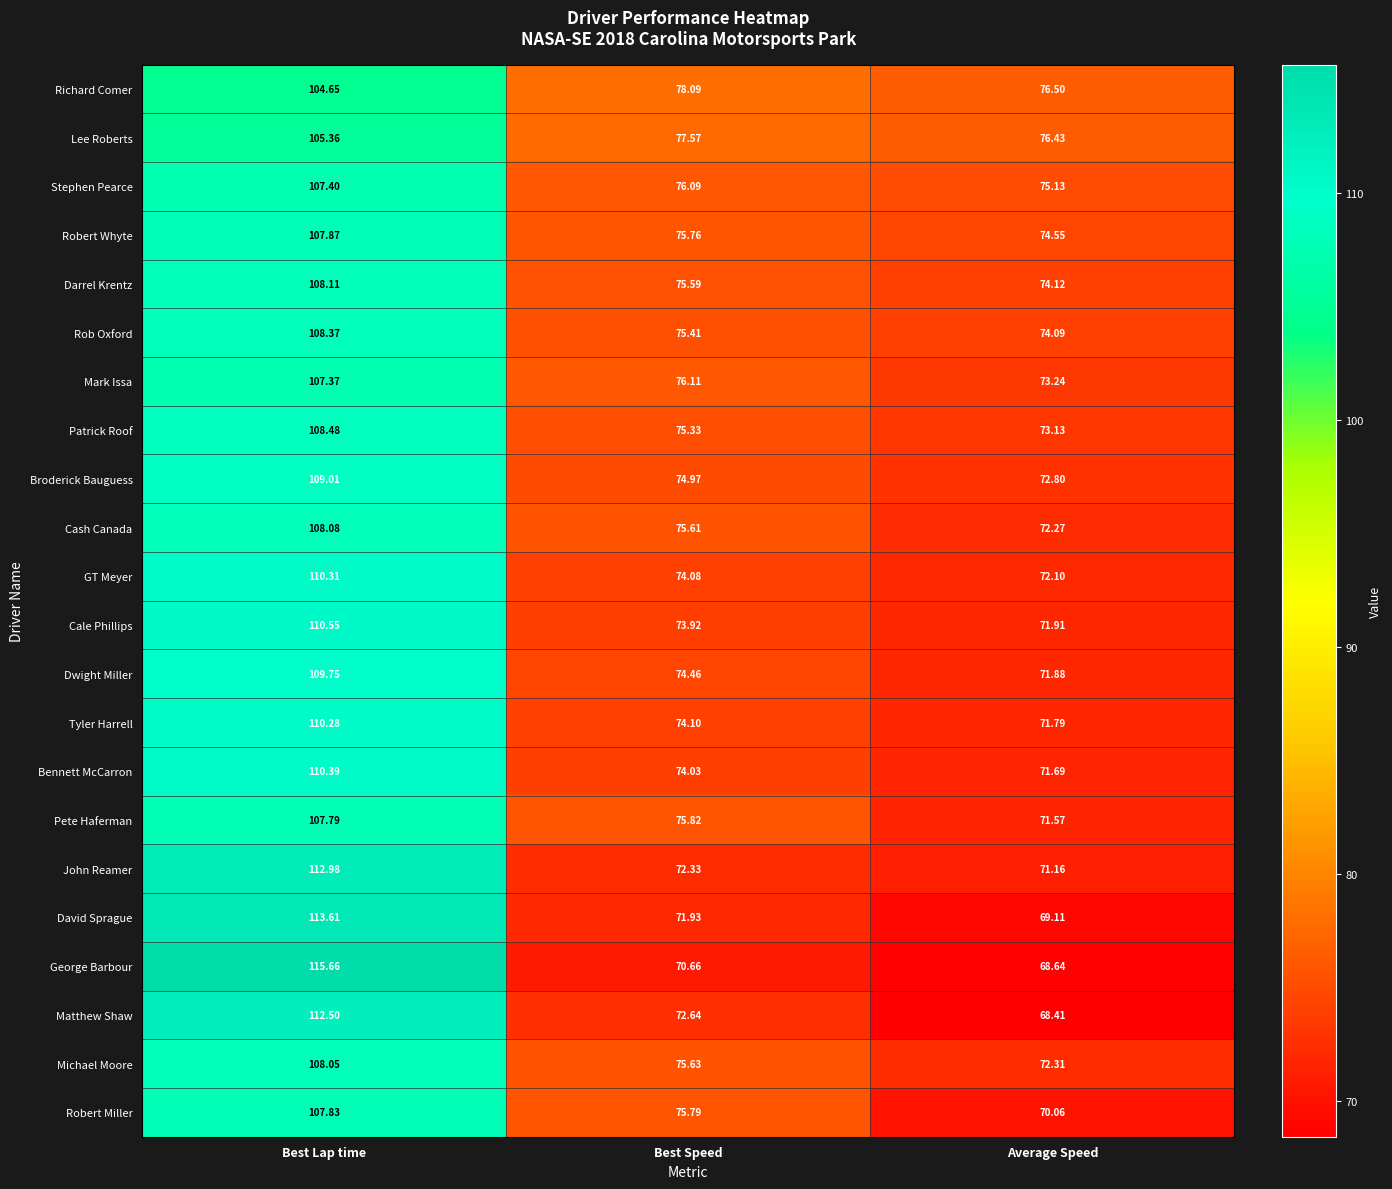

Which series has the largest total across all categories?

Lee Roberts